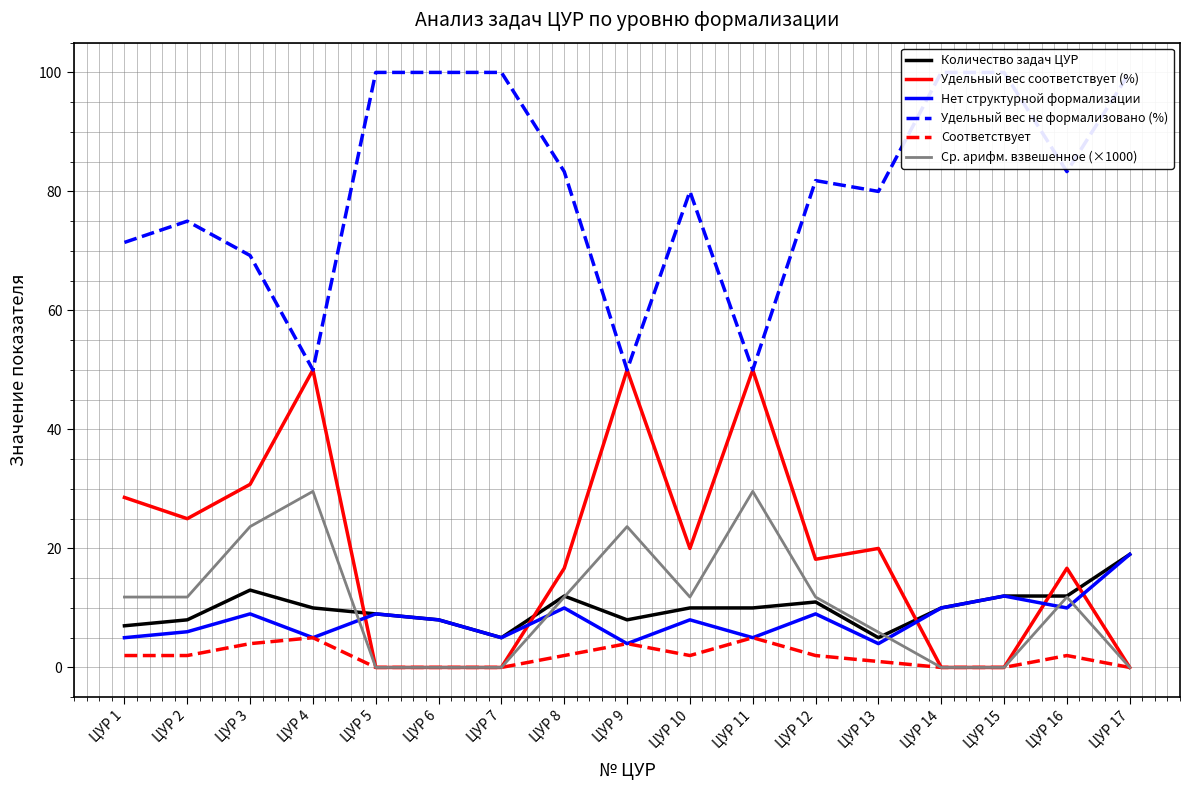

True or false: Ср. арифм. взвешенное (×1000) and Удельный вес не формализовано (%) cross at least once.

False